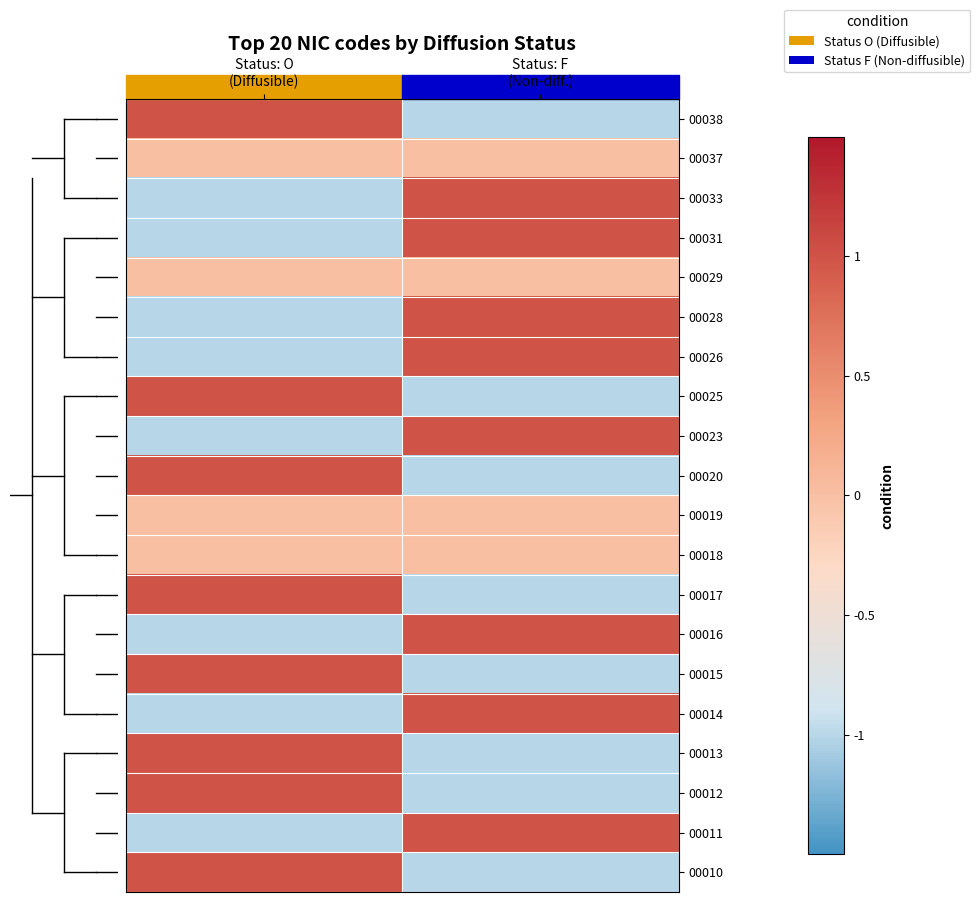

Reading right to left, transcribe all the data shown in this chart.

00038: Status: F
(Non-diff.)=-1	Status: O
(Diffusible)=1
00037: Status: F
(Non-diff.)=0	Status: O
(Diffusible)=0
00033: Status: F
(Non-diff.)=1	Status: O
(Diffusible)=-1
00031: Status: F
(Non-diff.)=1	Status: O
(Diffusible)=-1
00029: Status: F
(Non-diff.)=0	Status: O
(Diffusible)=0
00028: Status: F
(Non-diff.)=1	Status: O
(Diffusible)=-1
00026: Status: F
(Non-diff.)=1	Status: O
(Diffusible)=-1
00025: Status: F
(Non-diff.)=-1	Status: O
(Diffusible)=1
00023: Status: F
(Non-diff.)=1	Status: O
(Diffusible)=-1
00020: Status: F
(Non-diff.)=-1	Status: O
(Diffusible)=1
00019: Status: F
(Non-diff.)=0	Status: O
(Diffusible)=0
00018: Status: F
(Non-diff.)=0	Status: O
(Diffusible)=0
00017: Status: F
(Non-diff.)=-1	Status: O
(Diffusible)=1
00016: Status: F
(Non-diff.)=1	Status: O
(Diffusible)=-1
00015: Status: F
(Non-diff.)=-1	Status: O
(Diffusible)=1
00014: Status: F
(Non-diff.)=1	Status: O
(Diffusible)=-1
00013: Status: F
(Non-diff.)=-1	Status: O
(Diffusible)=1
00012: Status: F
(Non-diff.)=-1	Status: O
(Diffusible)=1
00011: Status: F
(Non-diff.)=1	Status: O
(Diffusible)=-1
00010: Status: F
(Non-diff.)=-1	Status: O
(Diffusible)=1